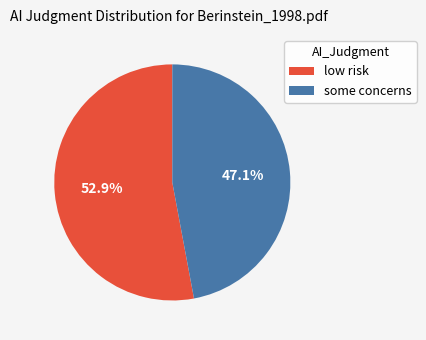

What percentage is NOT represented by low risk?

47.1%